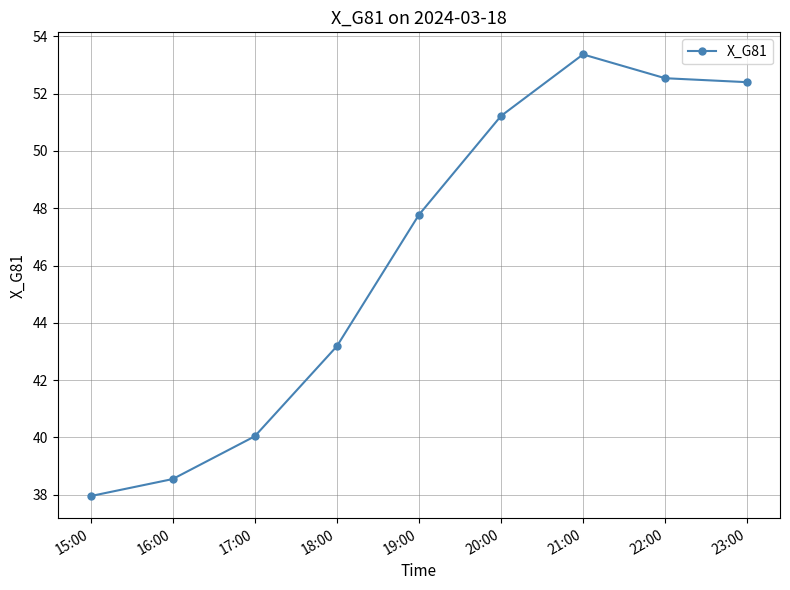

The value at 21:00 is 70.5. True or false?

False